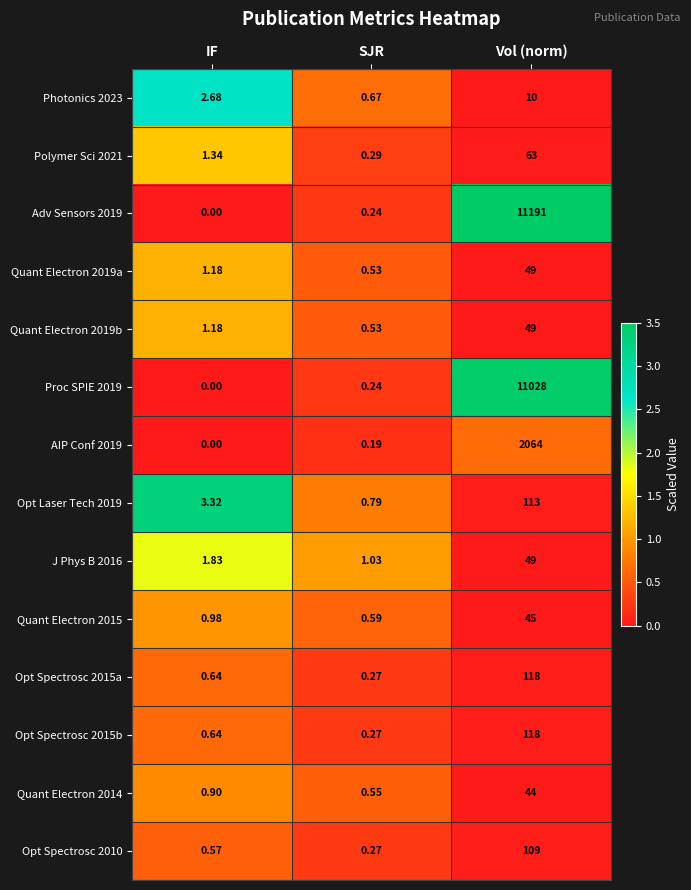

Is the value of Opt Spectrosc 2010 at IF greater than the value of AIP Conf 2019 at Vol (norm)?

No